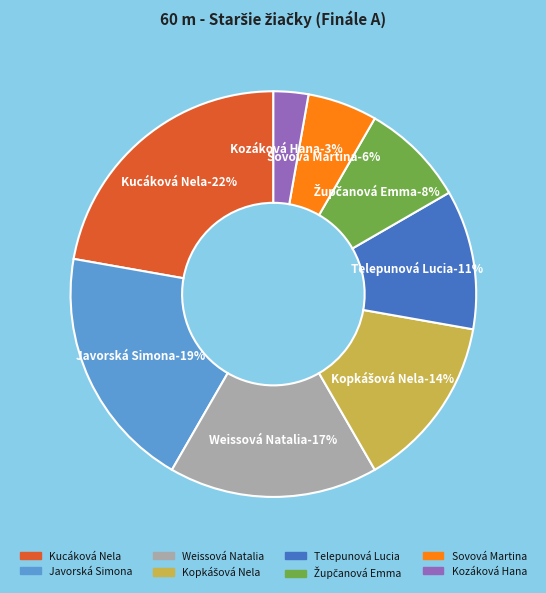

Which category has the biggest portion of the pie?

Kucáková Nela